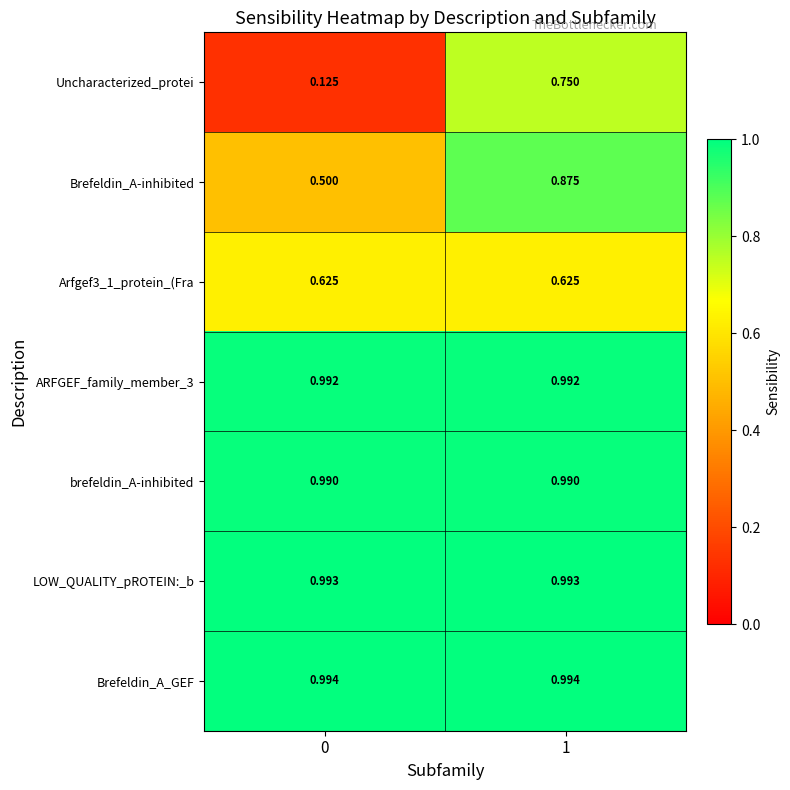

Is the value of Uncharacterized_protei at 0 greater than the value of Brefeldin_A-inhibited at 0?

No